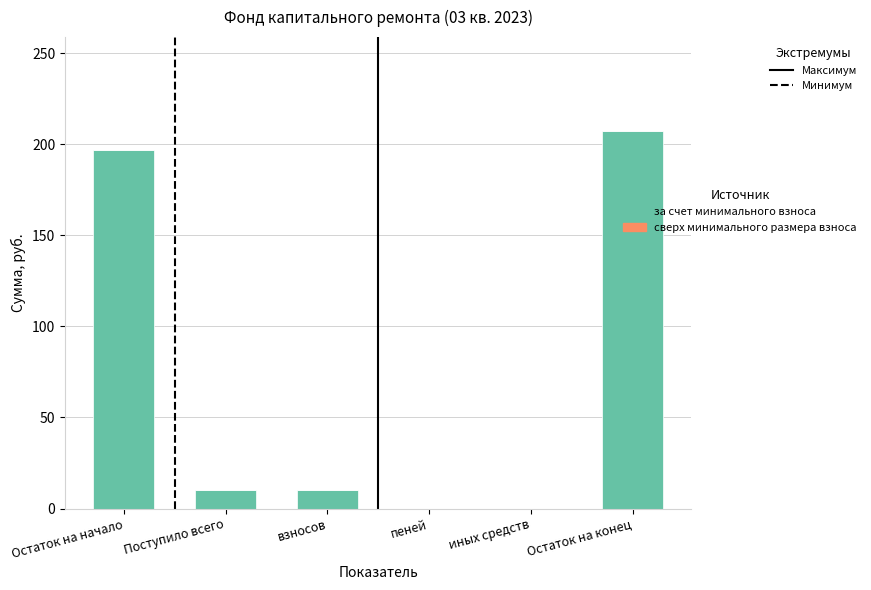

What is the sum of all values?

424.4